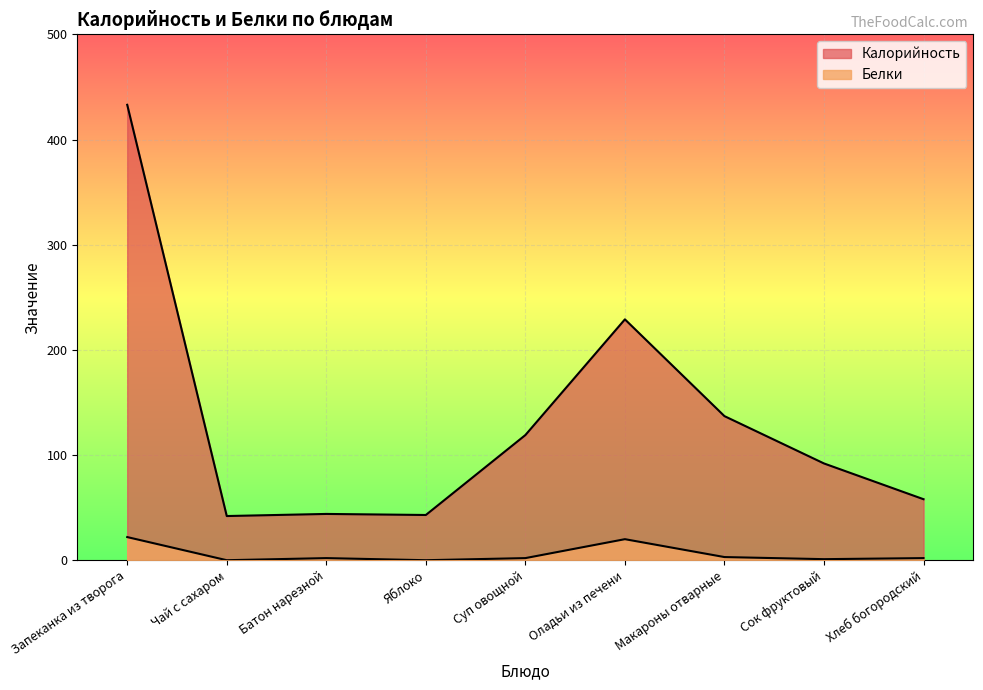

At Сок фруктовый, list the series in order from smallest to largest.

Белки, Калорийность